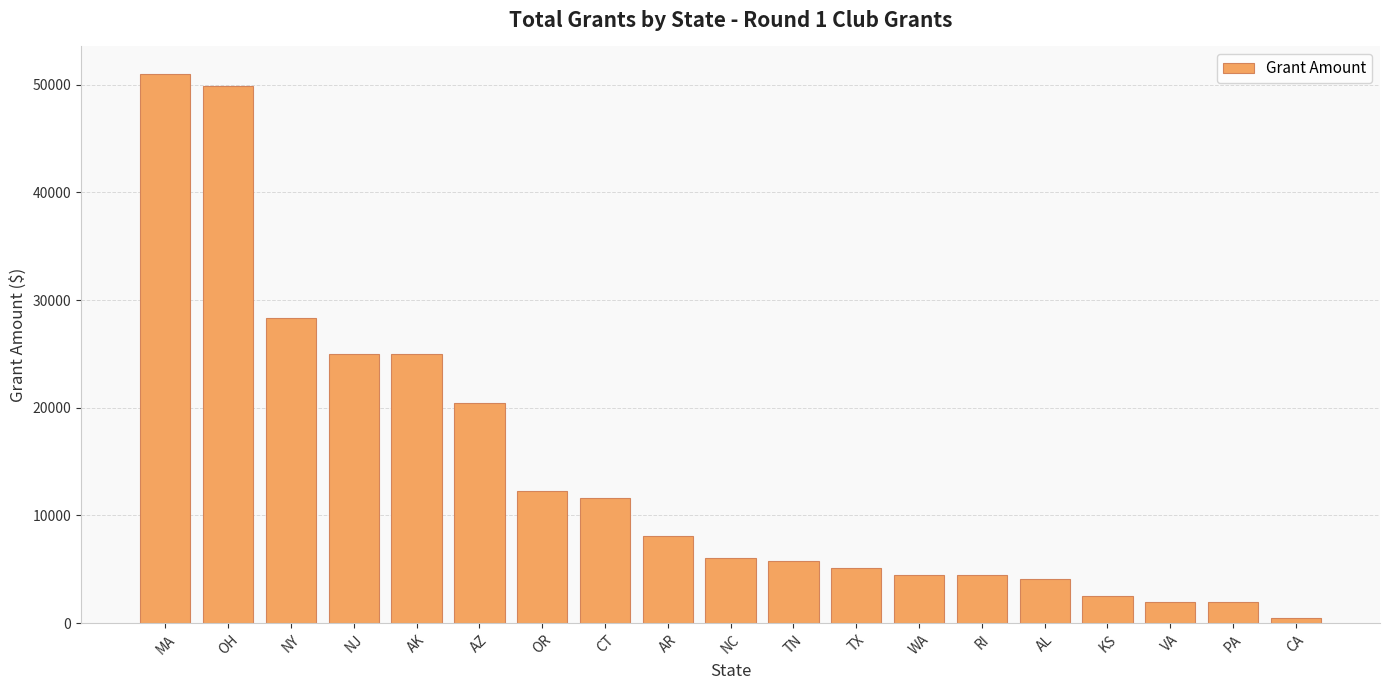

Read the value at OH.

49910.0